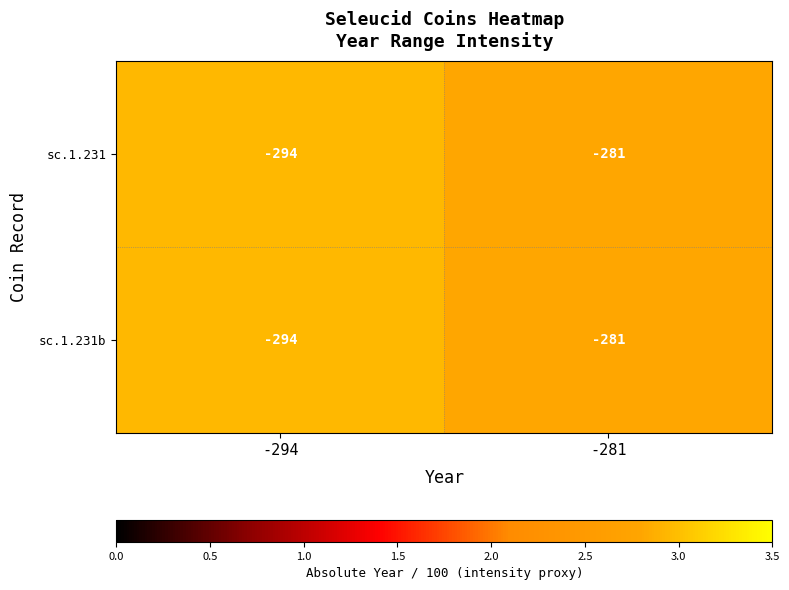

Reading left to right, transcribe all the data shown in this chart.

sc.1.231: -294	-281
sc.1.231b: -294	-281